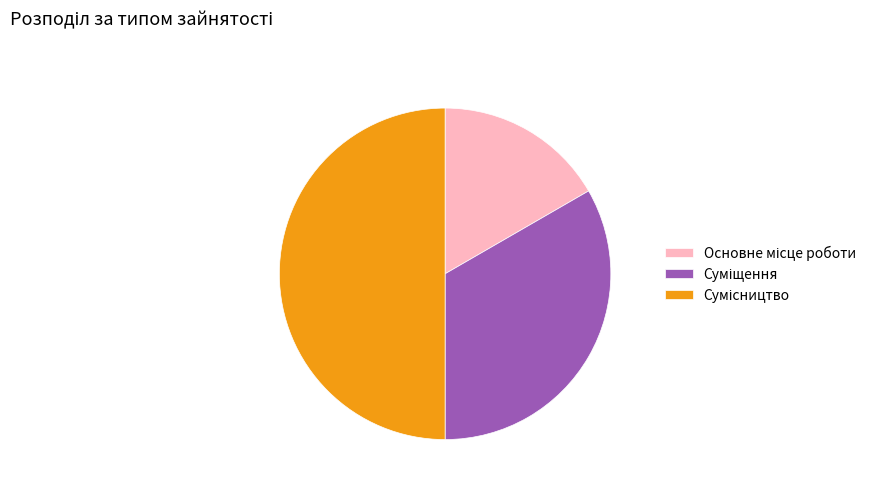

Rank the categories by value from highest to lowest.

Сумісництво, Суміщення, Основне місце роботи